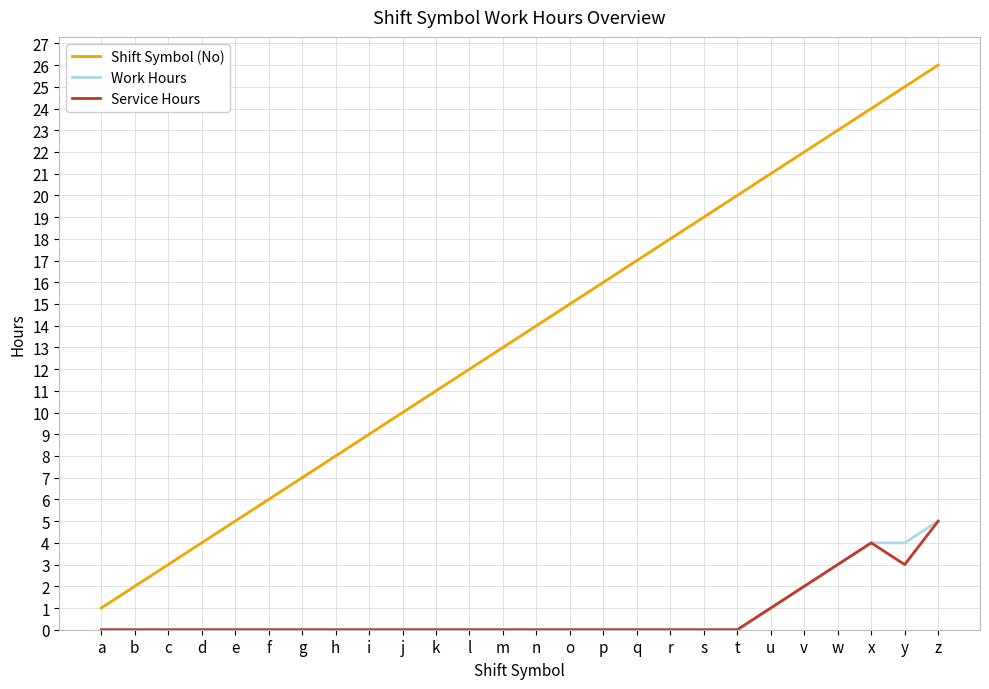

What is the difference between the Work Hours values at z and d?

5